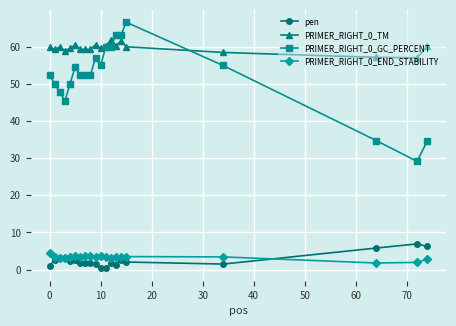

What is the sum of all PRIMER_RIGHT_0_GC_PERCENT values?

1036.0